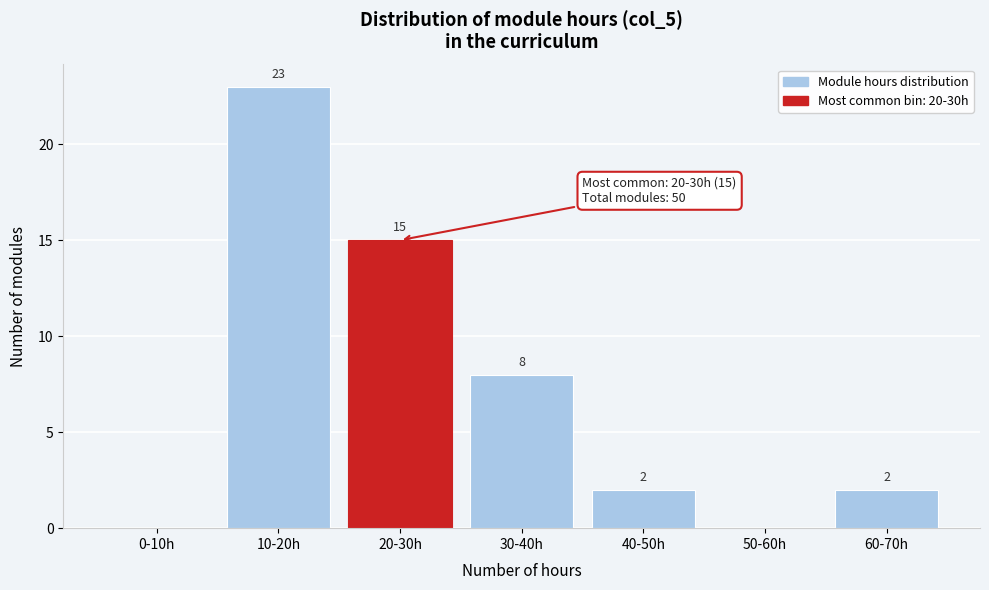

Reading left to right, list all the values displayed in this chart.

0-10h=0	10-20h=23	20-30h=15	30-40h=8	40-50h=2	50-60h=0	60-70h=2